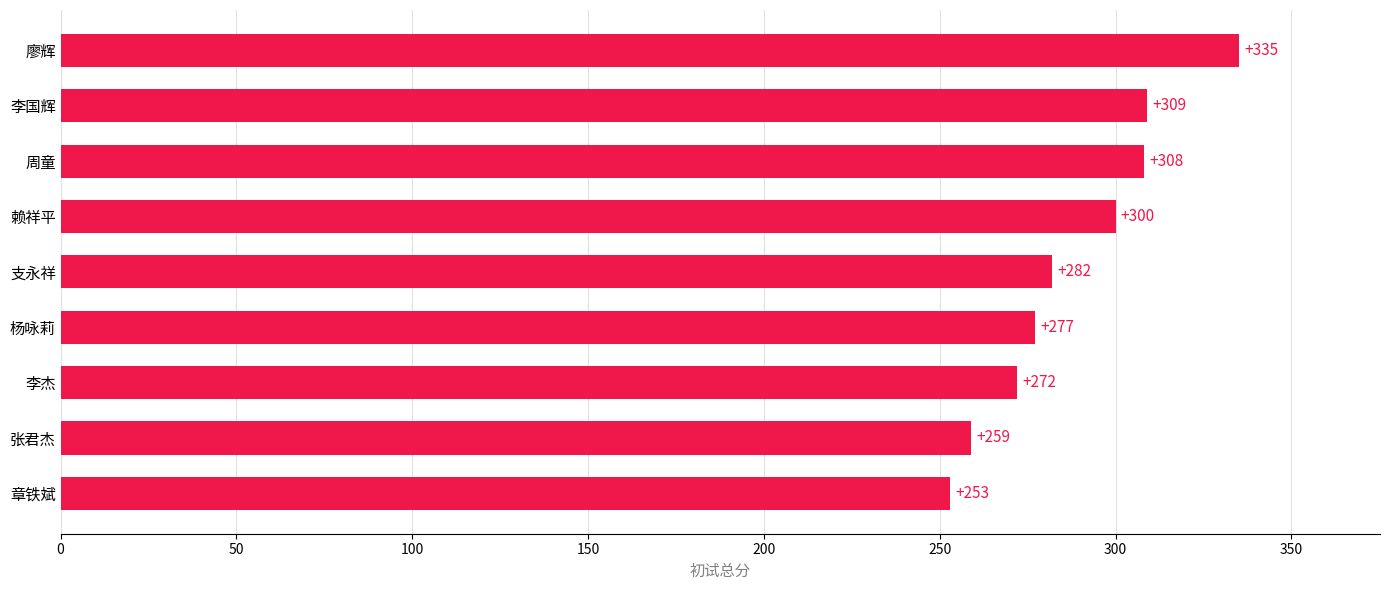

Rank the categories by value from lowest to highest.

章铁斌, 张君杰, 李杰, 杨咏莉, 支永祥, 赖祥平, 周童, 李国辉, 廖辉